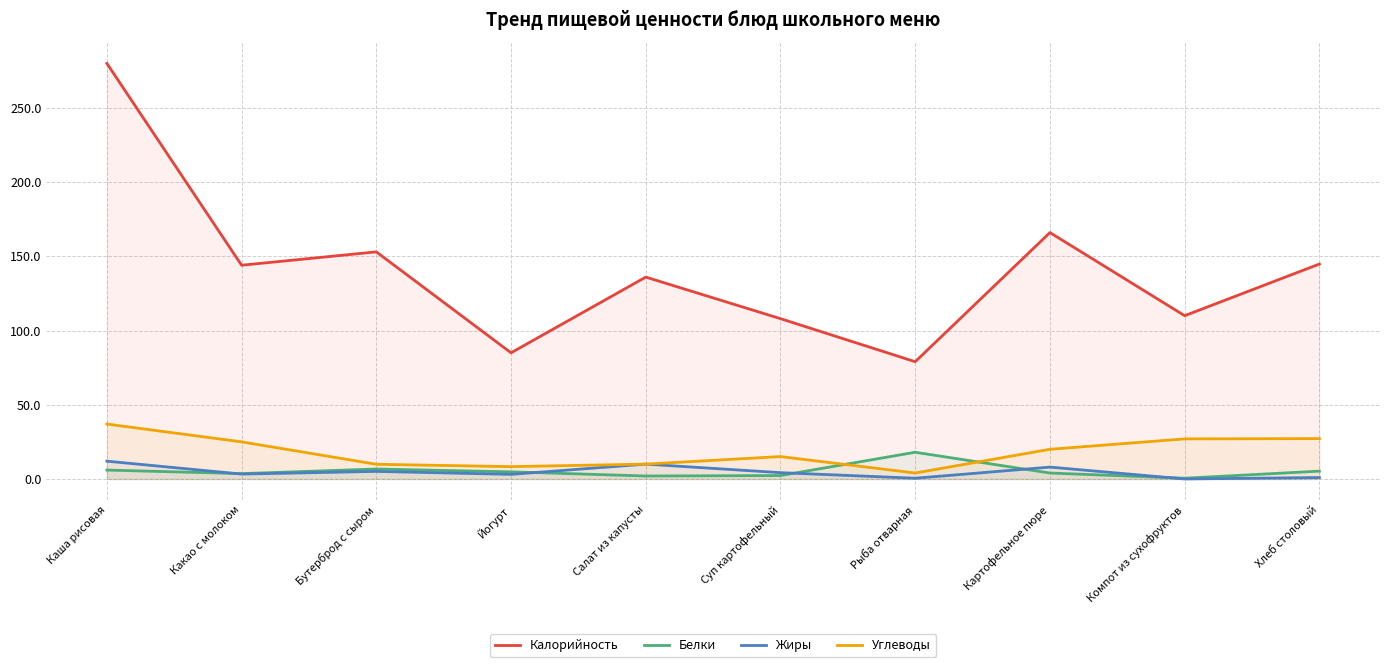

True or false: Белки has more than 1 points higher than both neighbors.

True